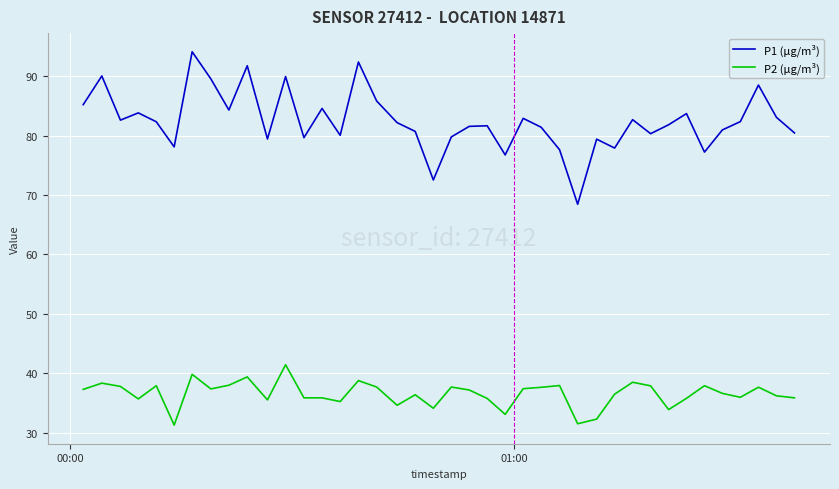

True or false: P1 (µg/m³) and P2 (µg/m³) cross at least once.

False